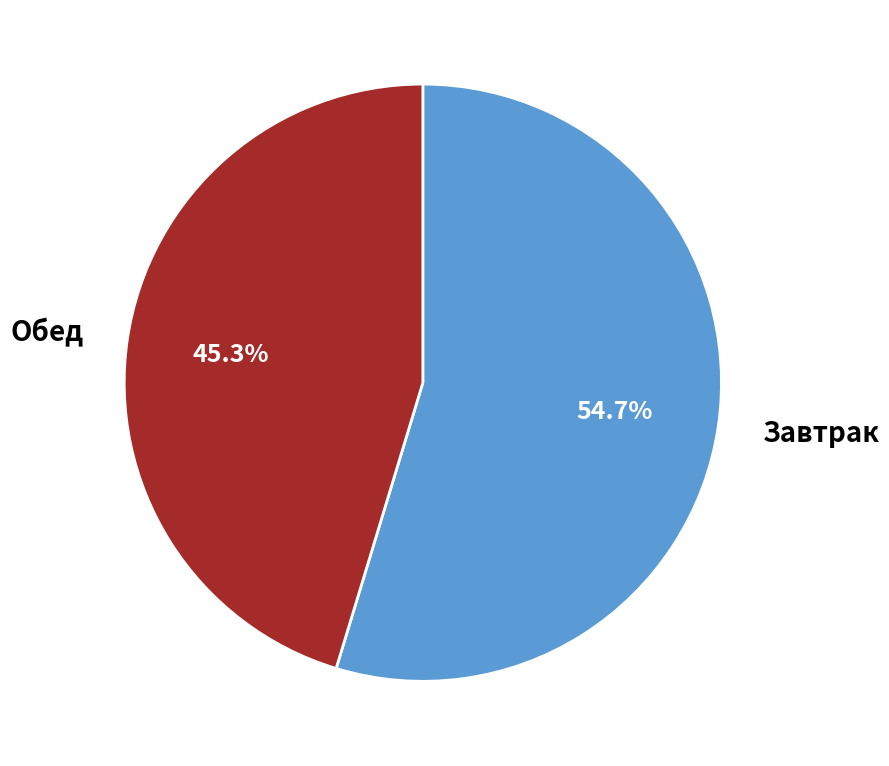

Combined, what portion of the pie is Завтрак and Обед?

100.0%